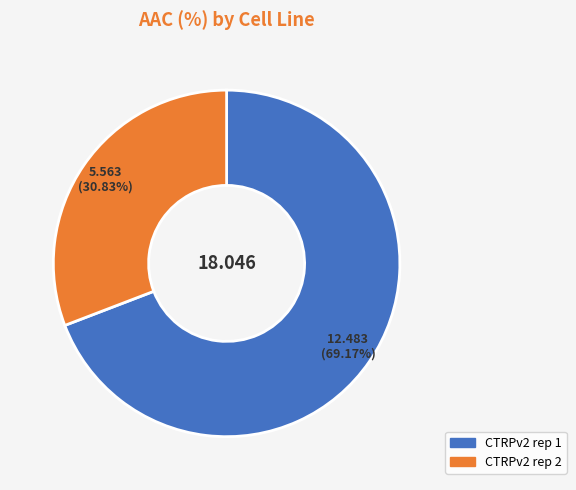

To the nearest percent, what portion does CTRPv2 rep 2 represent?

31%